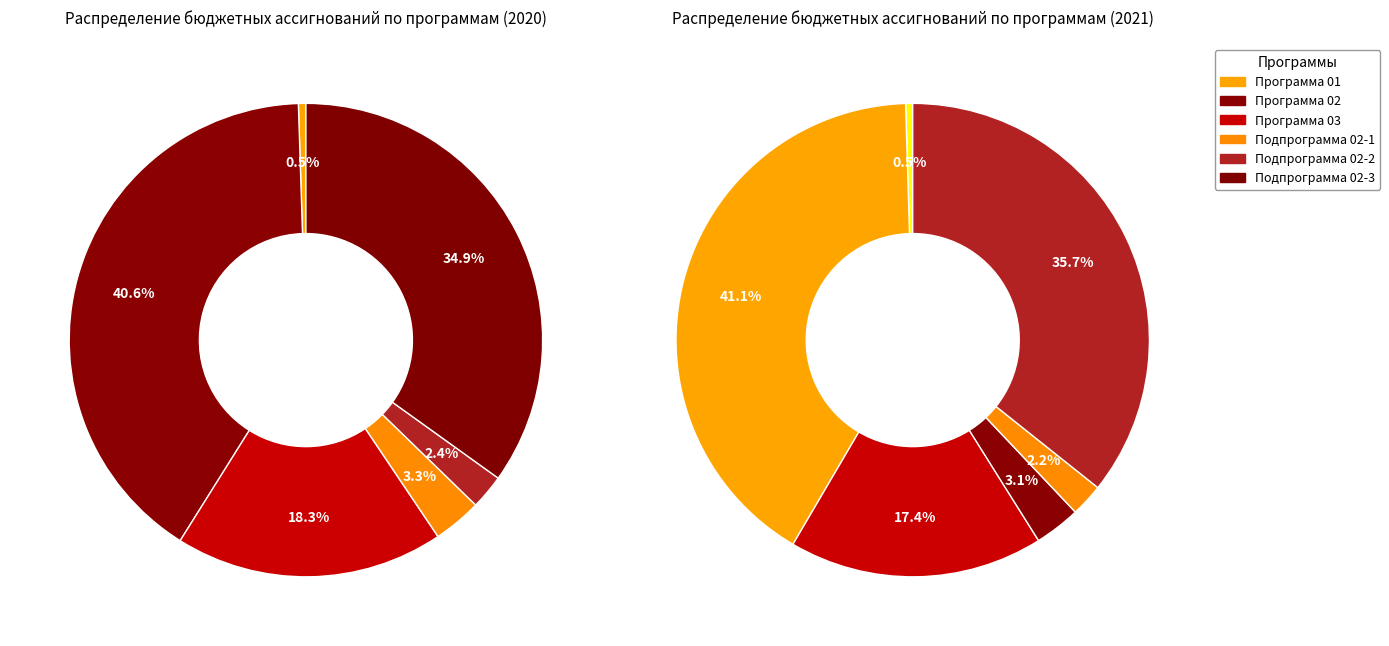

What is the smallest slice in the pie chart?

Программа 01